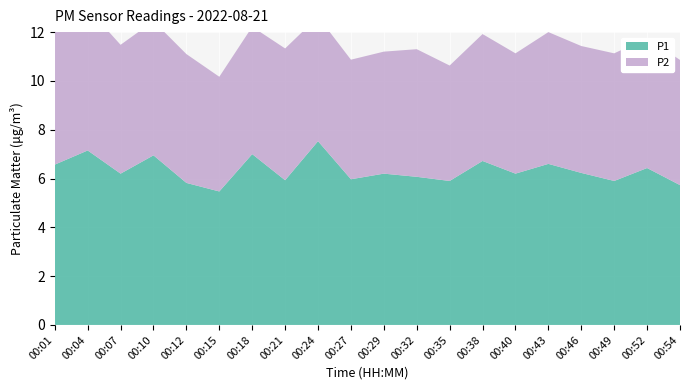

Reading left to right, what are all the values shown in this chart?

P1: 00:01=6.6	00:04=7.2	00:07=6.2	00:10=7.0	00:12=5.8	00:15=5.5	00:18=7.0	00:21=5.9	00:24=7.5	00:27=6.0	00:29=6.2	00:32=6.1	00:35=5.9	00:38=6.7	00:40=6.2	00:43=6.6	00:46=6.2	00:49=5.9	00:52=6.4	00:54=5.7
P2: 00:01=5.7	00:04=5.8	00:07=5.3	00:10=5.5	00:12=5.3	00:15=4.7	00:18=5.2	00:21=5.4	00:24=5.1	00:27=4.9	00:29=5.0	00:32=5.2	00:35=4.7	00:38=5.2	00:40=4.9	00:43=5.4	00:46=5.2	00:49=5.2	00:52=5.3	00:54=5.1